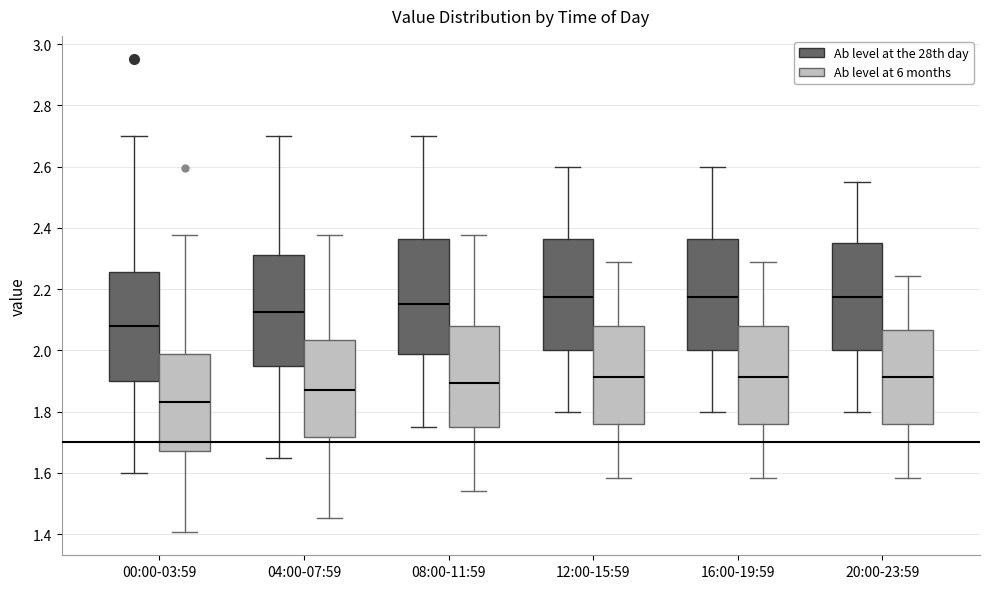

Where is the lower edge of the box for 12:00-15:59 (Ab level at the 28th day) on the y-axis? The values are not printed on the chart, so give them approximately, as read against the axis.

2.00